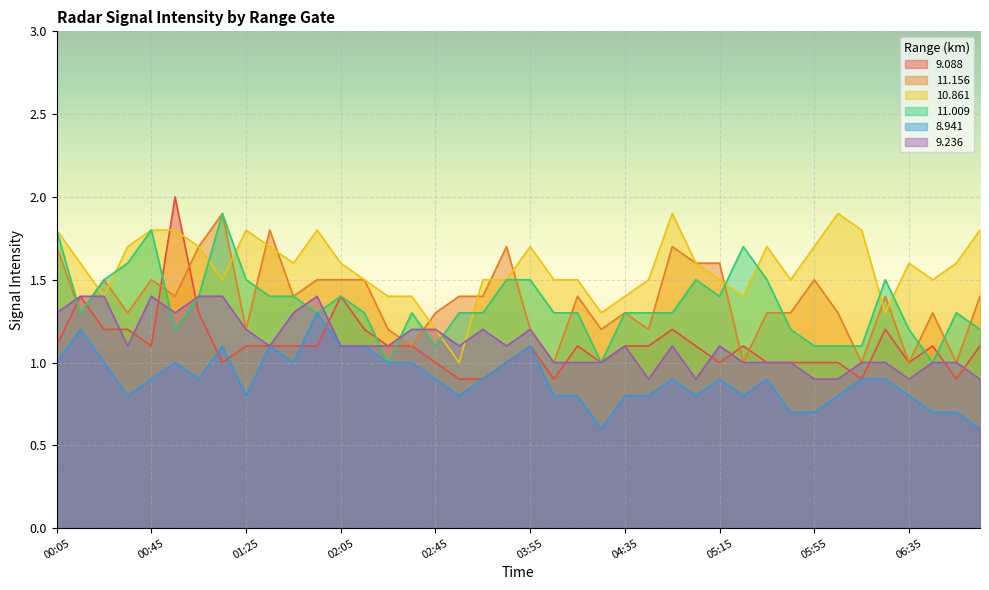

At which label does 8.941 reach its peak?

01:55